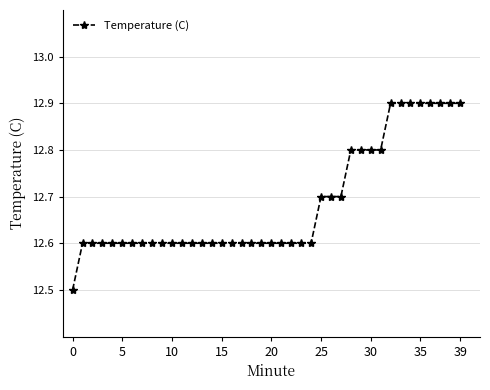

How many series are shown in this chart?

1